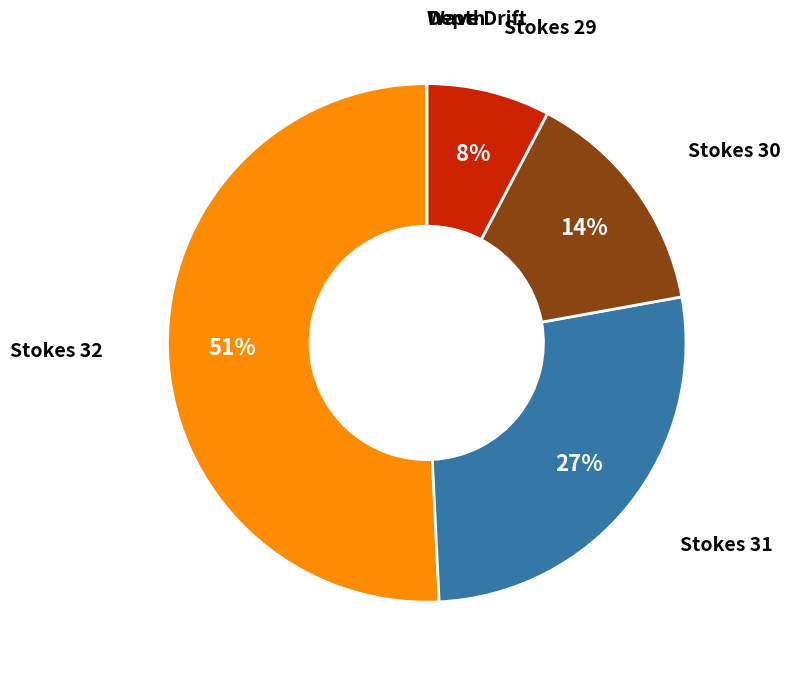

To the nearest percent, what is the difference between the largest and smallest slice percentages?

51%